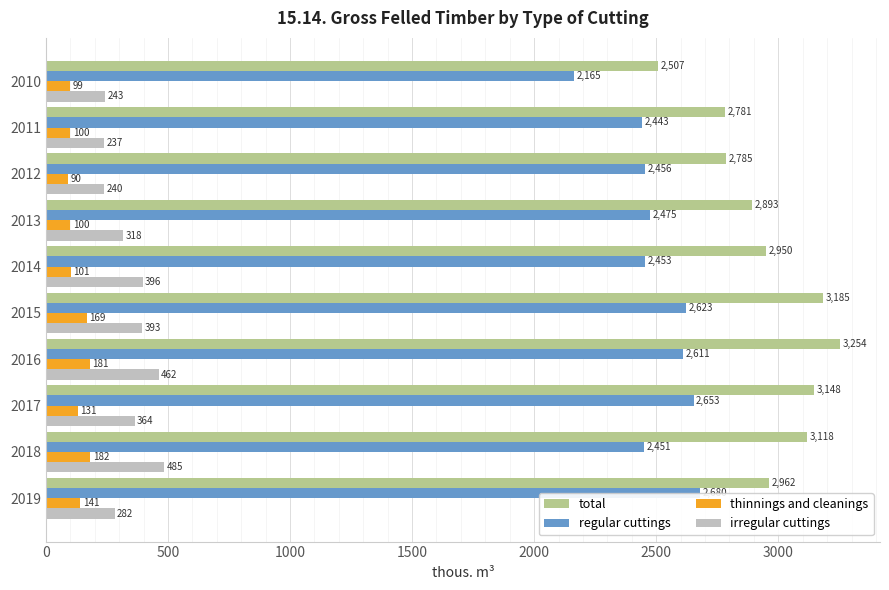

Between 2010 and 2012, which series saw the biggest shift?

regular cuttings